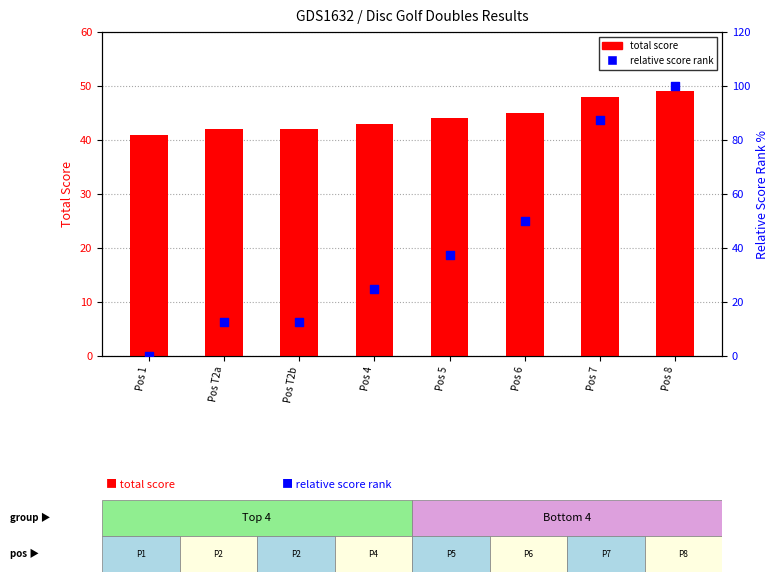

What is the total value across all series at Pos 5?

81.5